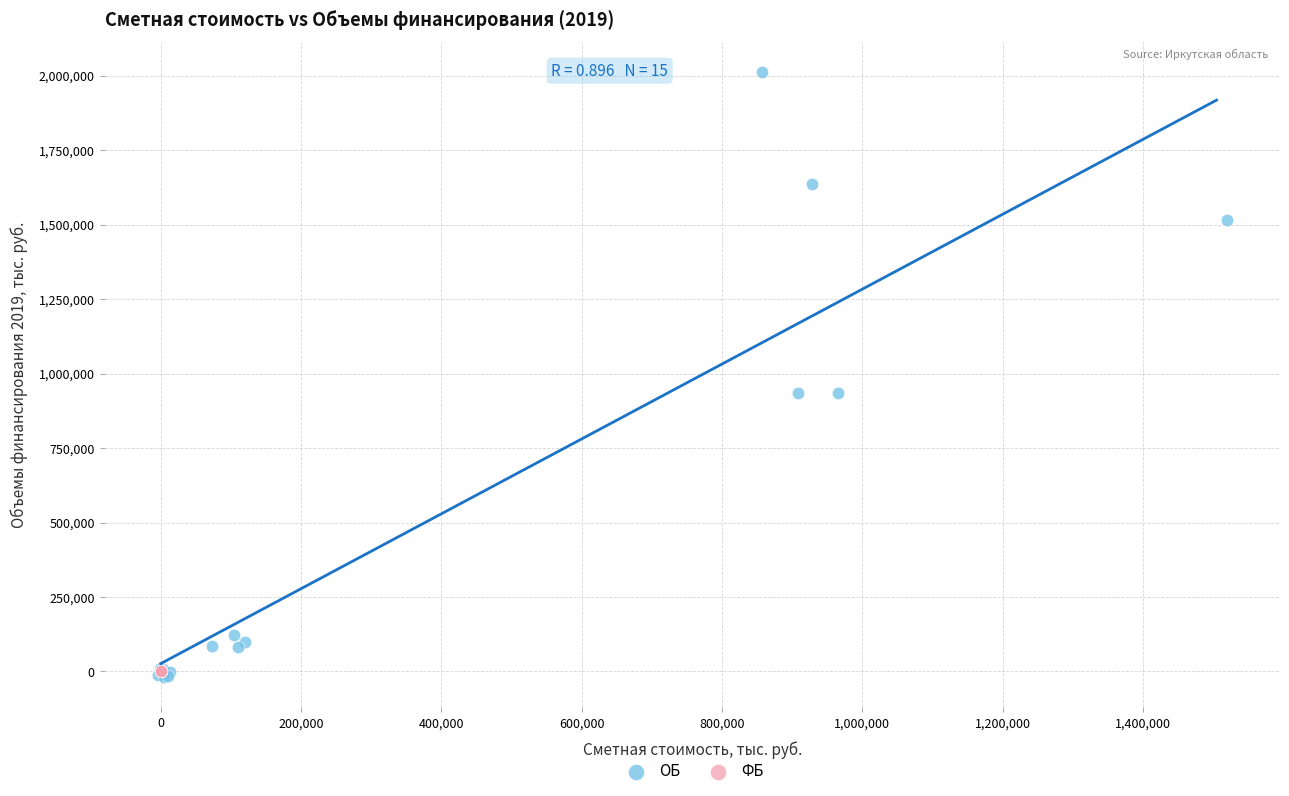

Which series contains the highest Y value?

ОБ